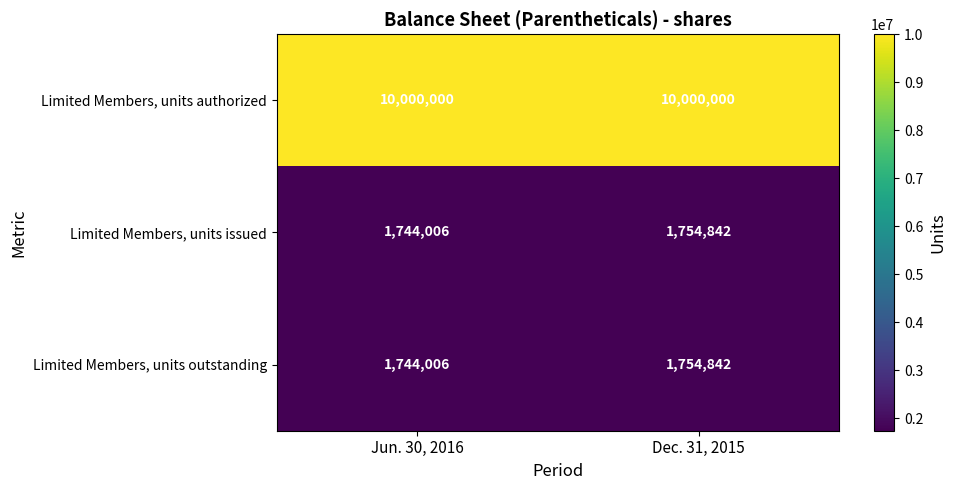

What is the difference between the Limited Members, units issued values at Dec. 31, 2015 and Jun. 30, 2016?

10836